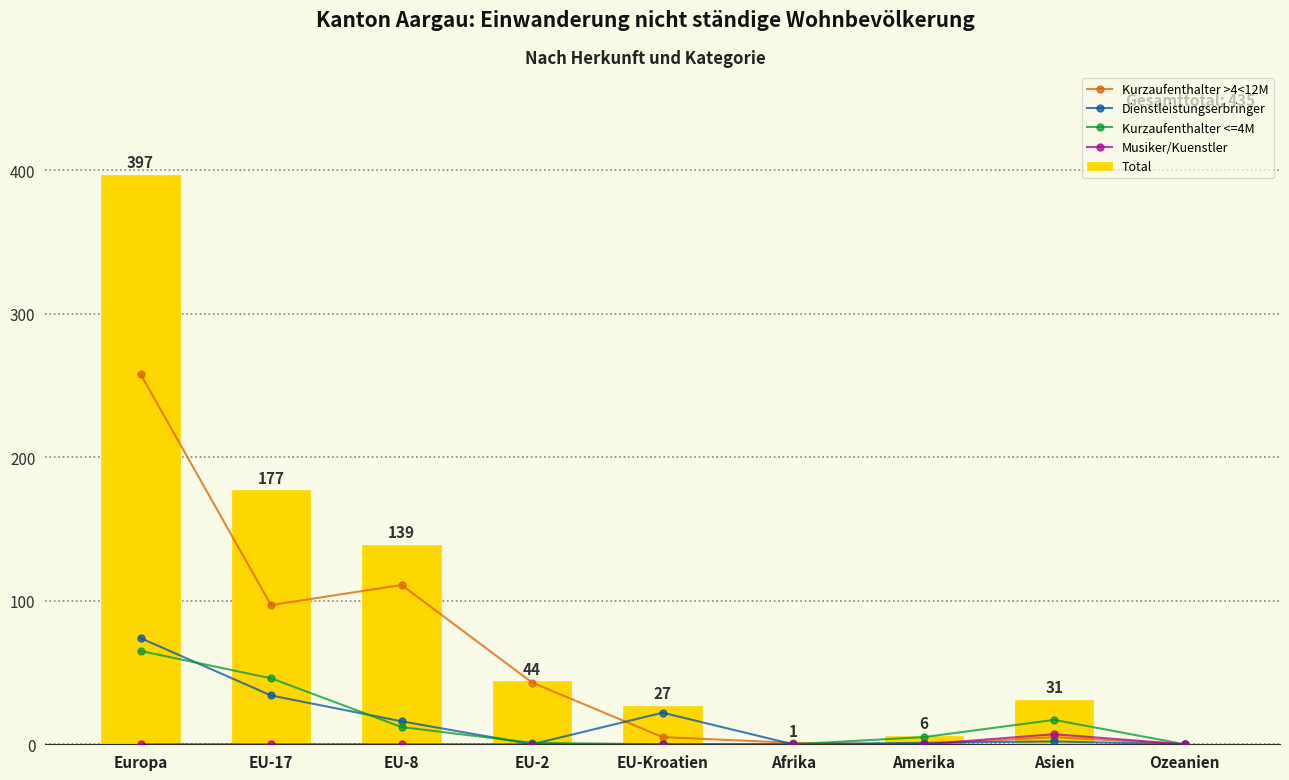

How many groups of bars are there?

9